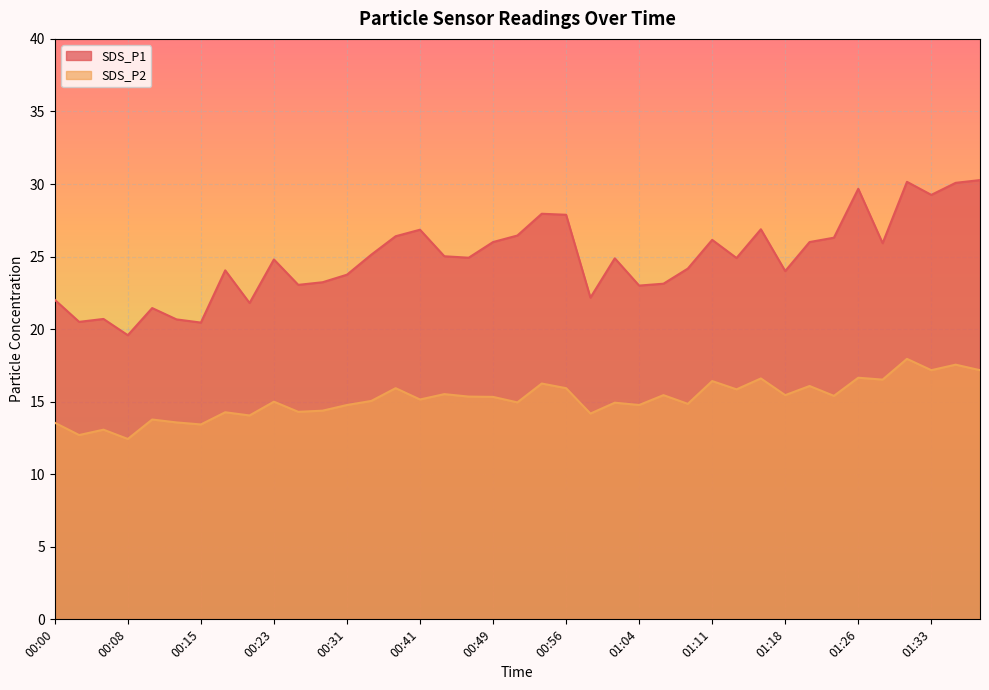

At which label is SDS_P2 closest to 15?

00:23